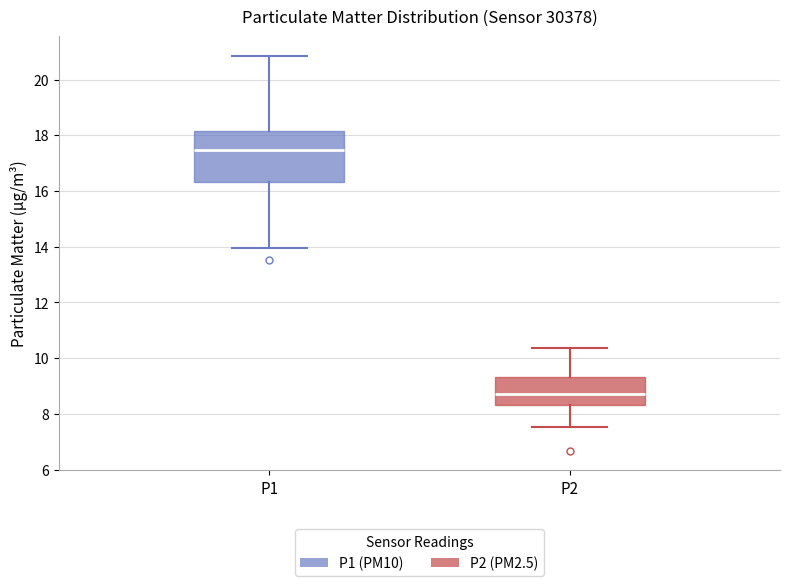

Reading left to right, transcribe this box plot: for each box, give where its median line is, the range the box spans, and where its two whiskers end, as read against the y-axis. The values are not printed on the chart, so give them approximately, as read against the axis.

P1: median 17.4, box 16.4 to 18.2, whiskers 14.0 to 20.8
P2: median 8.8, box 8.4 to 9.4, whiskers 7.6 to 10.4